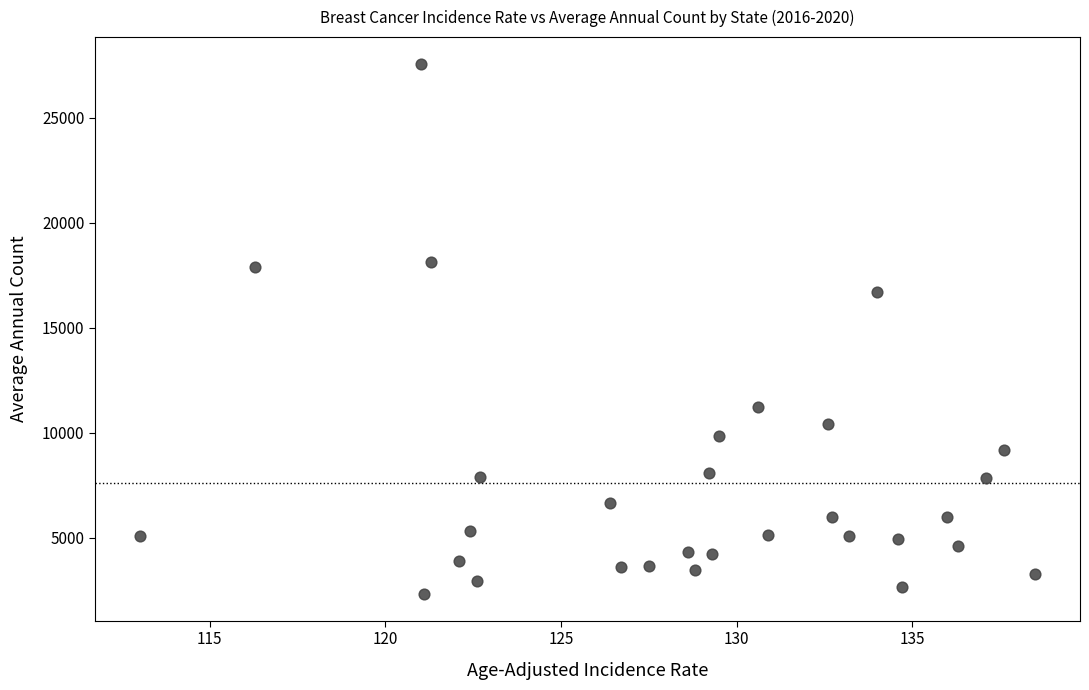

What Y value in the scatter plot is closest to 14945?

16688